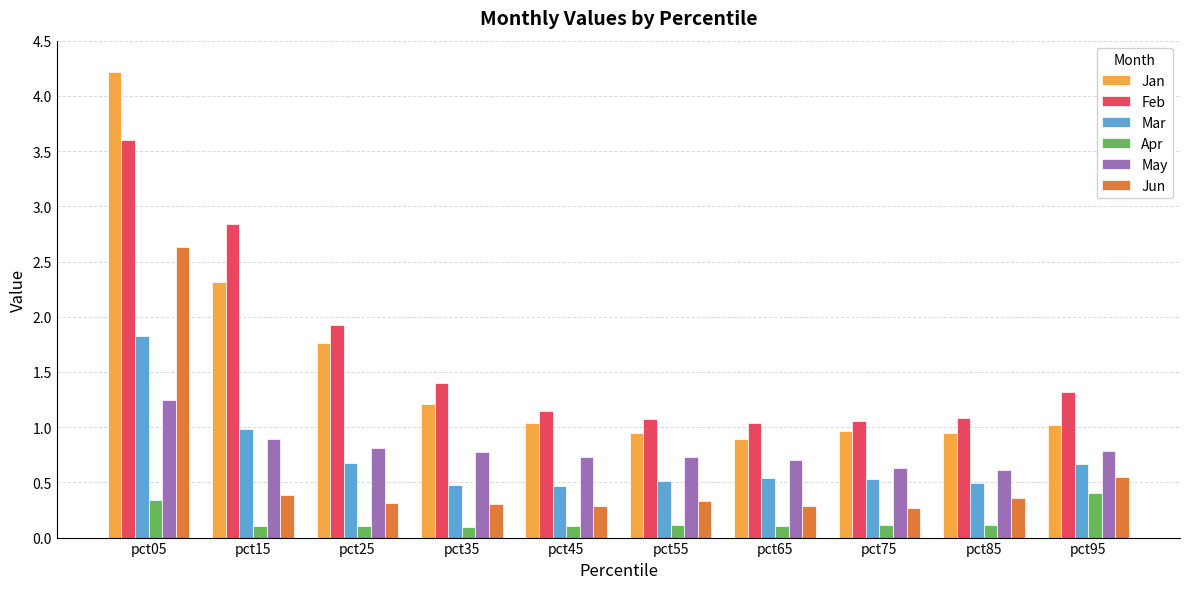

The Apr series shows 0.6 at pct95. True or false?

False